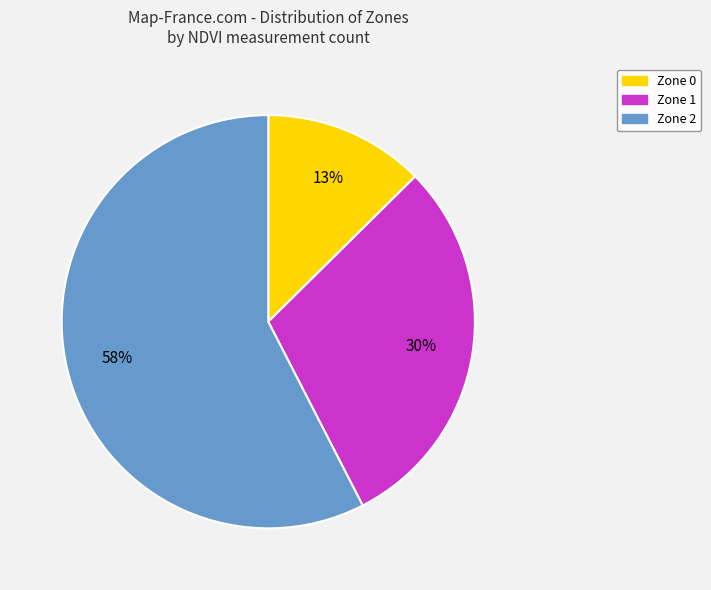

True or false: Zone 0 accounts for 1% of the total.

False